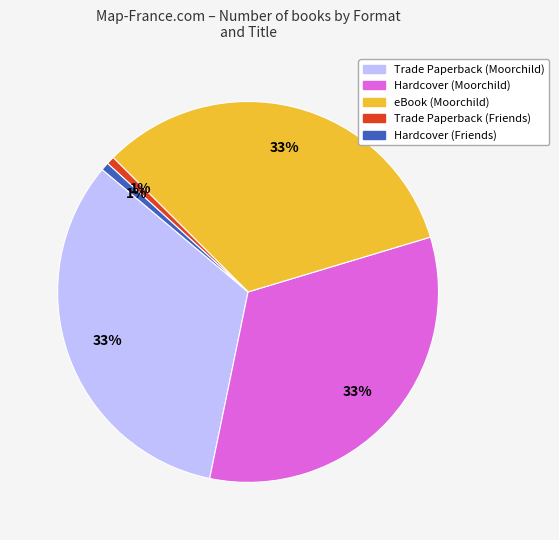

The Trade Paperback (Moorchild) slice represents 40% of the pie. True or false?

False